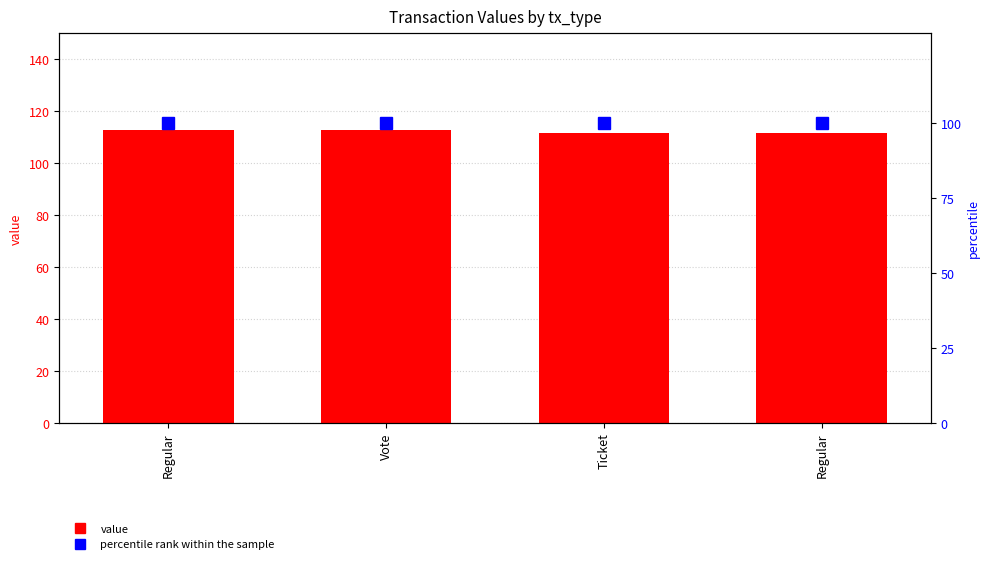

What is the label of the 4th bar from the left?

Regular